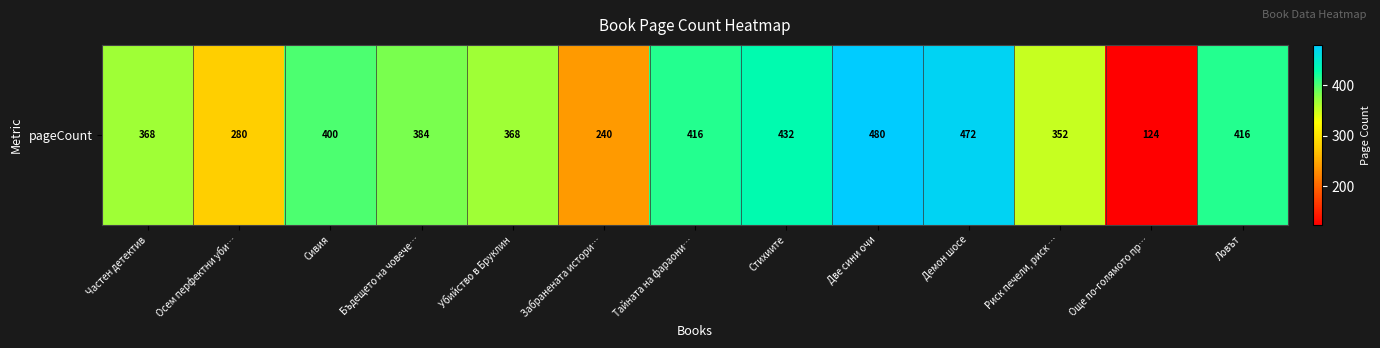

At which category does the chart reach its minimum across all series?

Още по-голямото пр…